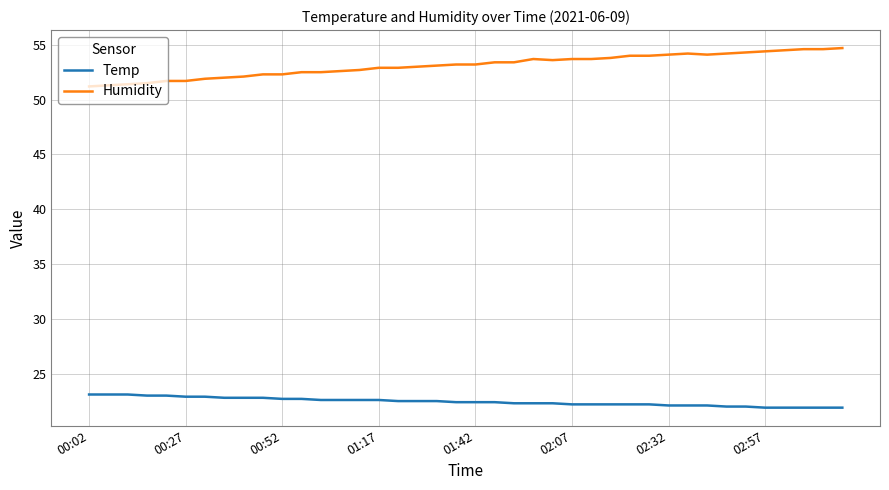

True or false: Temp and Humidity cross at least once.

False